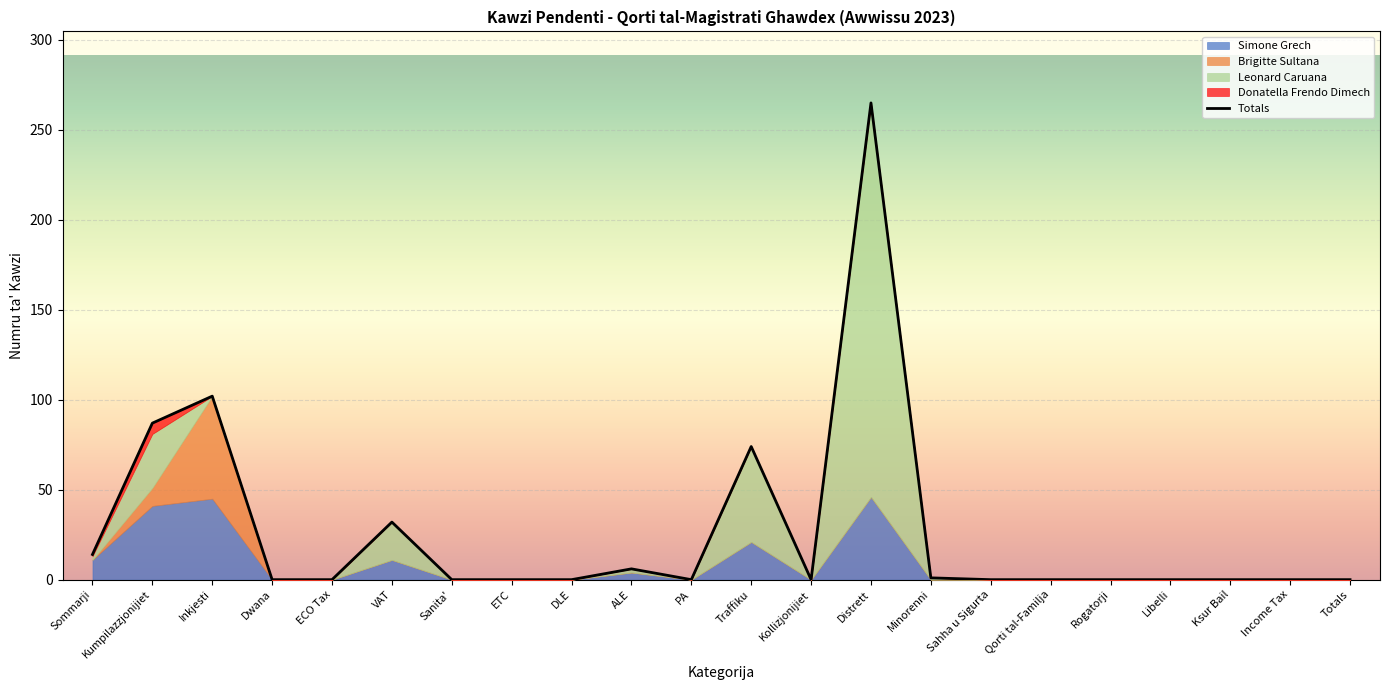

How many interior local valleys does the Leonard Caruana series have?

2